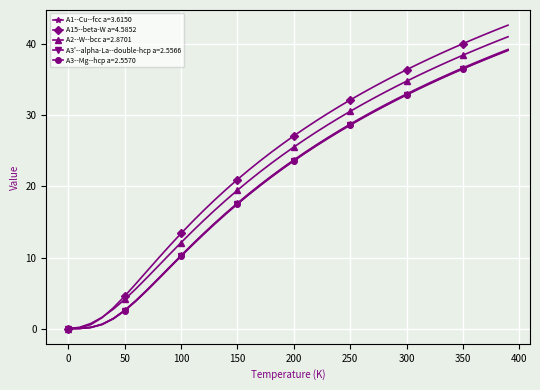

What is the value of the A3--Mg--hcp a=2.5570 point at the 27th from the left?

29.5